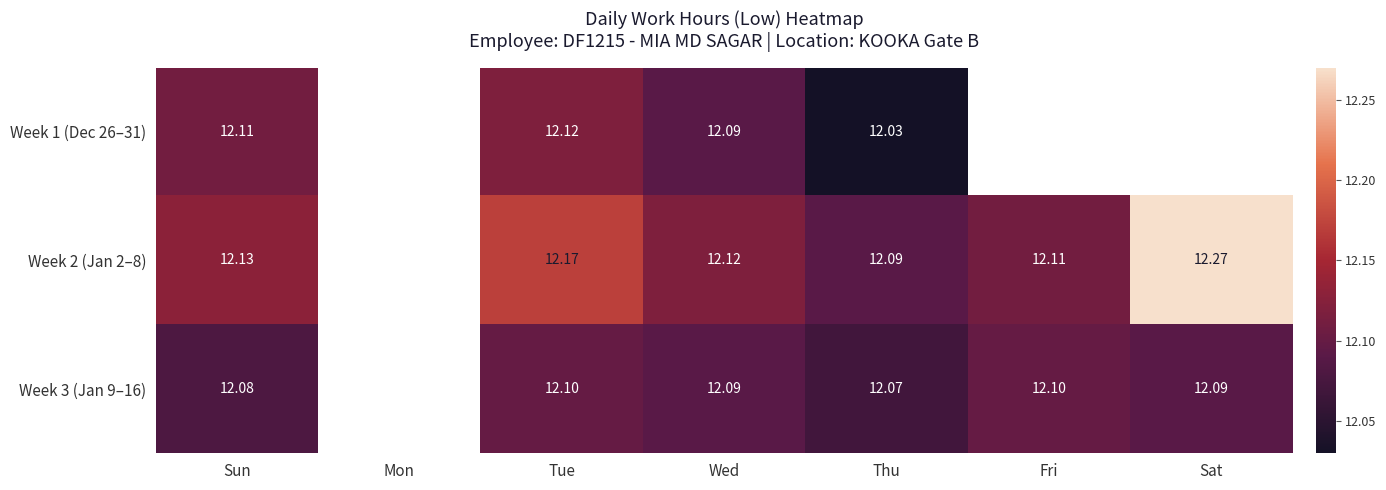

Is the value of Week 1 (Dec 26–31) at Thu greater than the value of Week 2 (Jan 2–8) at Thu?

No